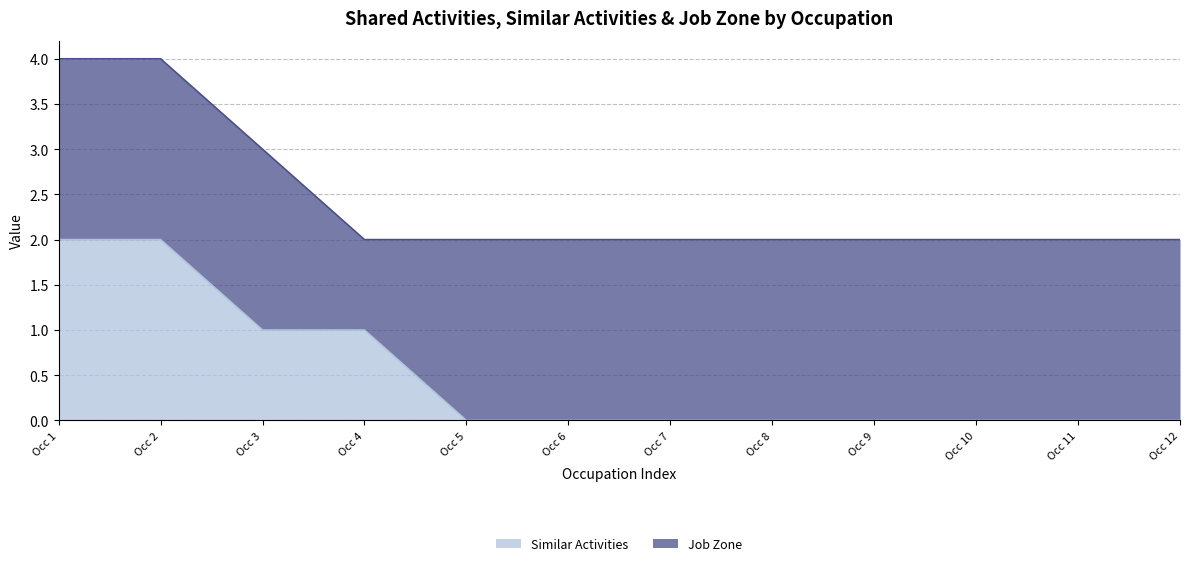

Reading left to right, what are all the values shown in this chart?

2	2	1	1	0	0	0	0	0	0	0	0